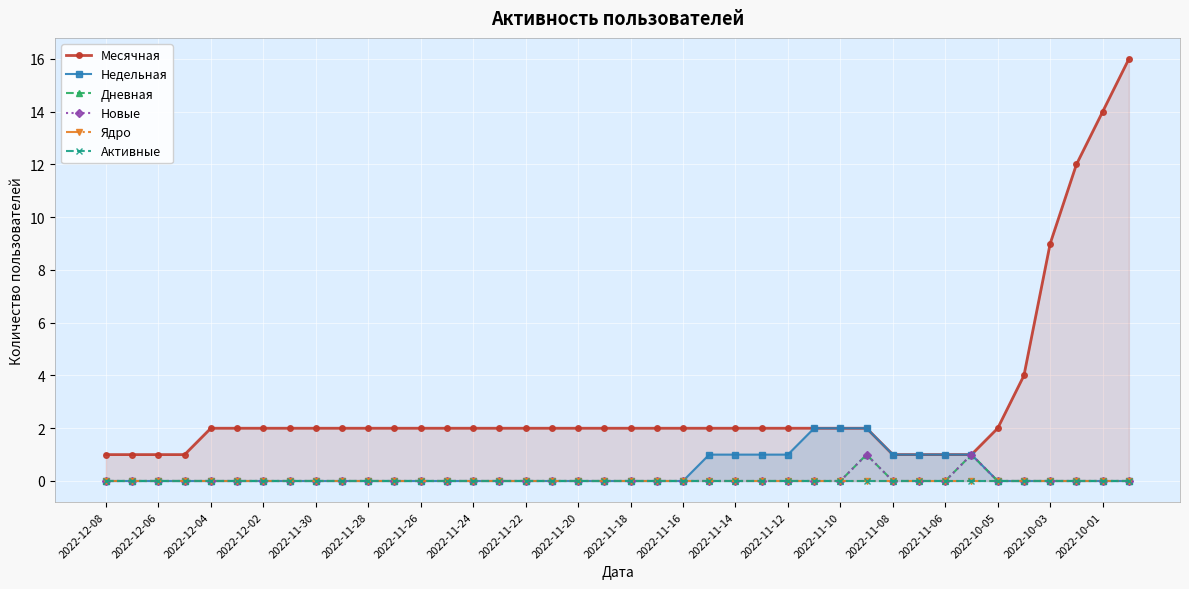

What position from the left is 2022-12-06?

2